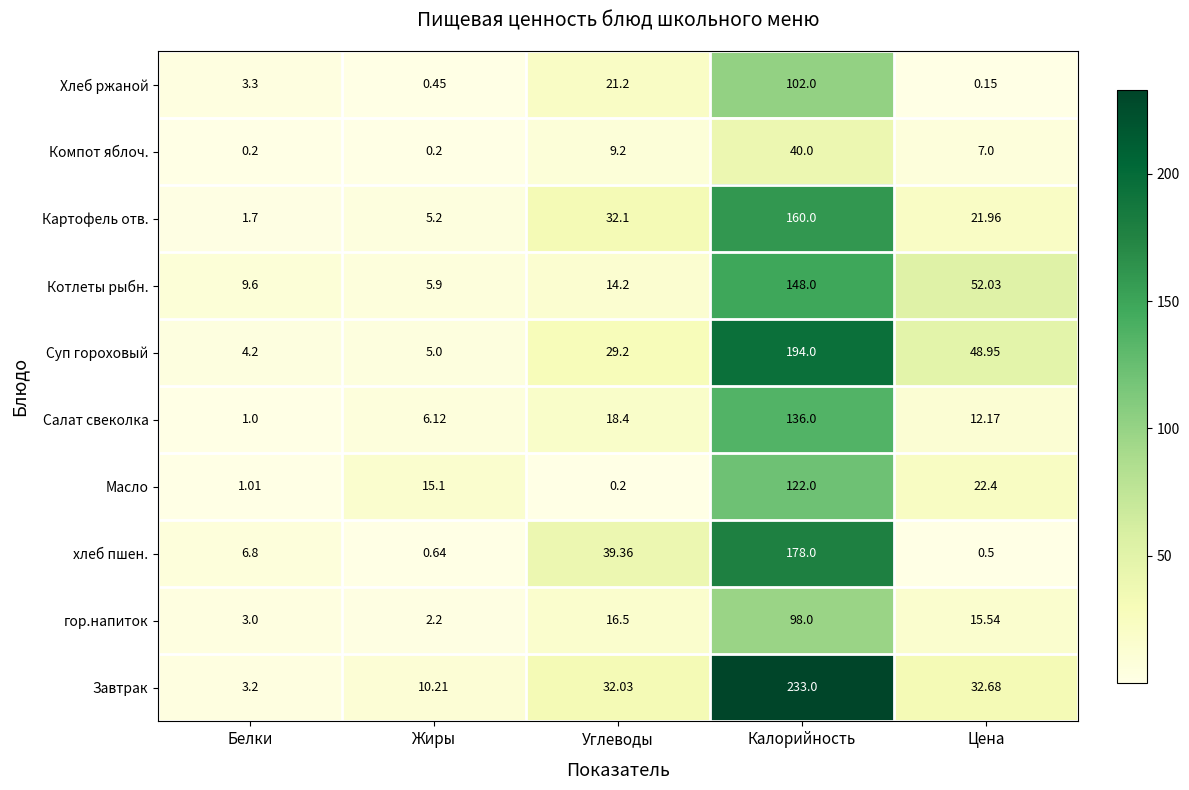

At which category does the chart reach its minimum across all series?

Цена